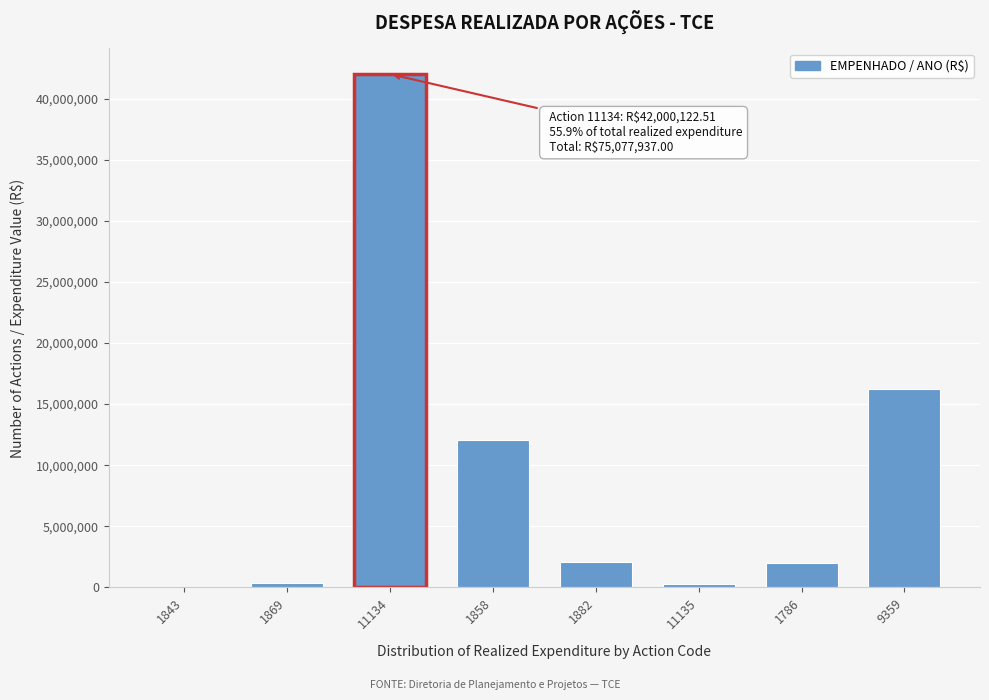

What is the sum of all values?

75077937.0